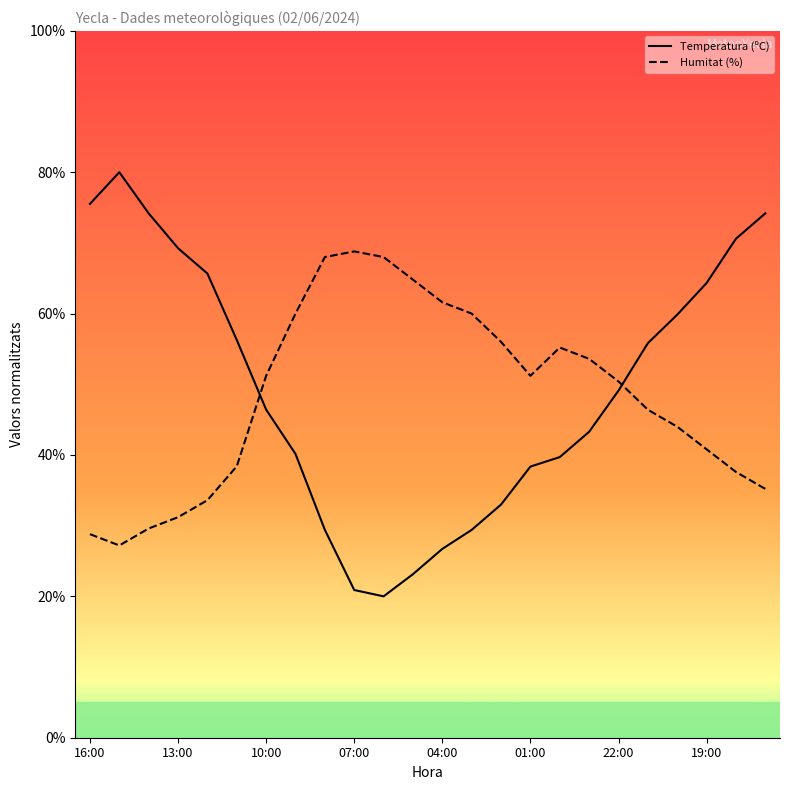

Which series has the largest range (max minus min)?

Temperatura (ºC)